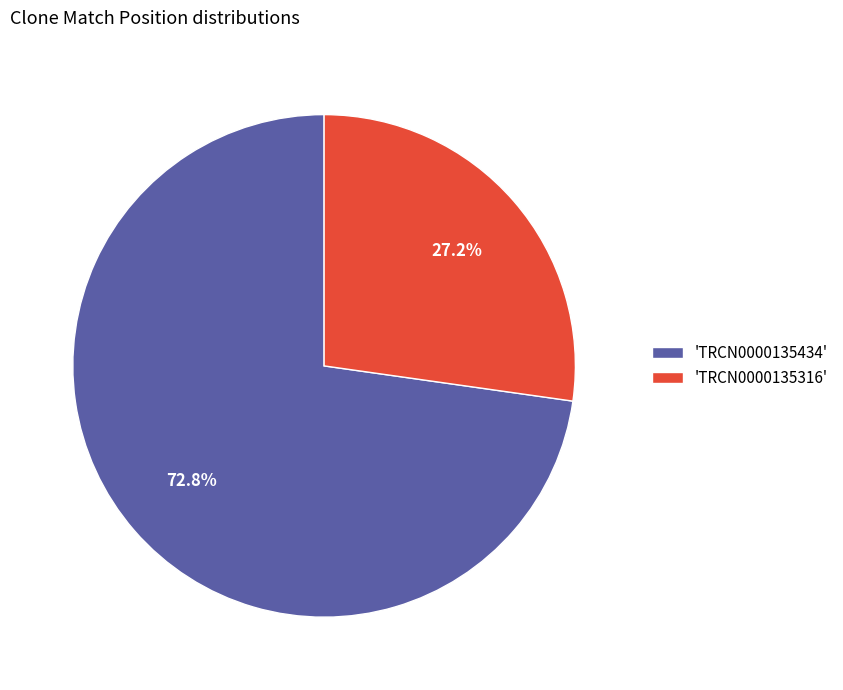

Combined, what portion of the pie is 'TRCN0000135434' and 'TRCN0000135316'?

100.0%